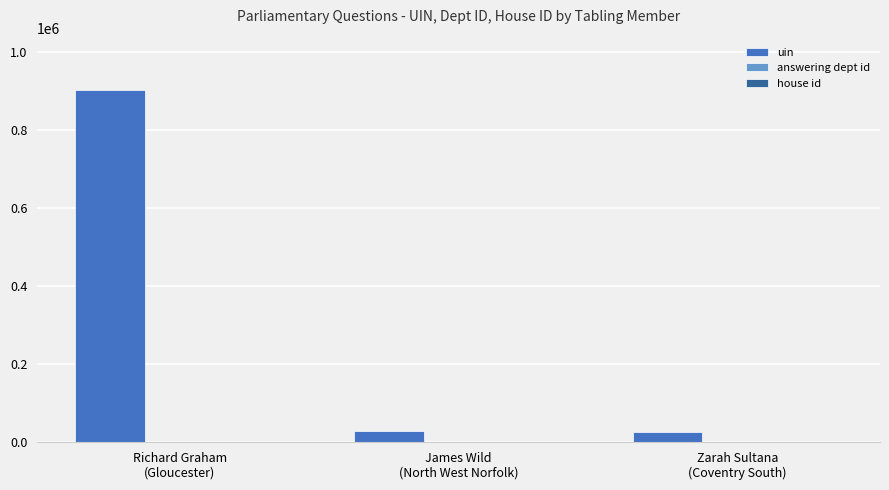

How many groups of bars are there?

3